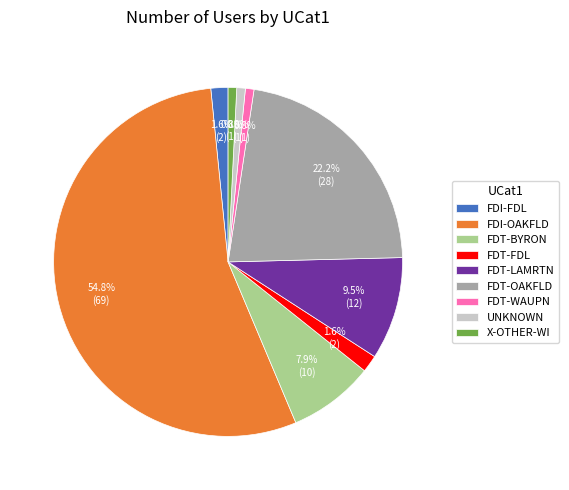

What percentage is the X-OTHER-WI slice, to the nearest percent?

1%